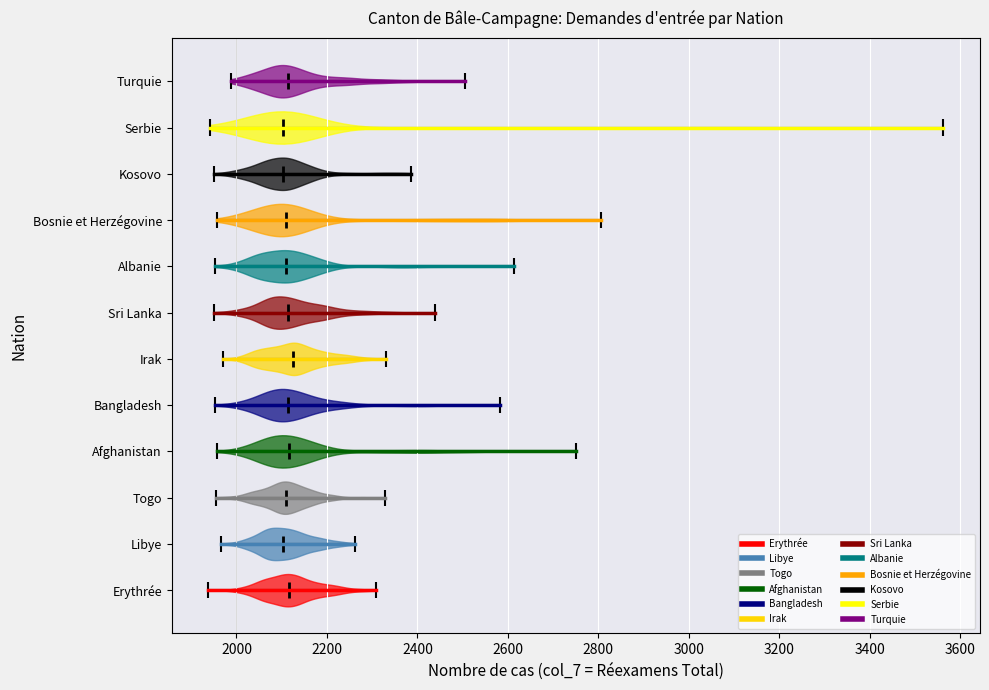

Reading bottom to top, read every violin against the x-axis: where its median line is, and the lowest and highest points it reaches. The values are not printed on the chart, so give them approximately, as read against the axis.

Erythrée: median line 2120, lowest point 1940, highest point 2300
Libye: median line 2100, lowest point 1960, highest point 2260
Togo: median line 2100, lowest point 1960, highest point 2320
Afghanistan: median line 2120, lowest point 1960, highest point 2760
Bangladesh: median line 2120, lowest point 1960, highest point 2580
Irak: median line 2120, lowest point 1960, highest point 2340
Sri Lanka: median line 2120, lowest point 1960, highest point 2440
Albanie: median line 2100, lowest point 1960, highest point 2620
Bosnie et Herzégovine: median line 2100, lowest point 1960, highest point 2800
Kosovo: median line 2100, lowest point 1940, highest point 2380
Serbie: median line 2100, lowest point 1940, highest point 3560
Turquie: median line 2120, lowest point 1980, highest point 2500